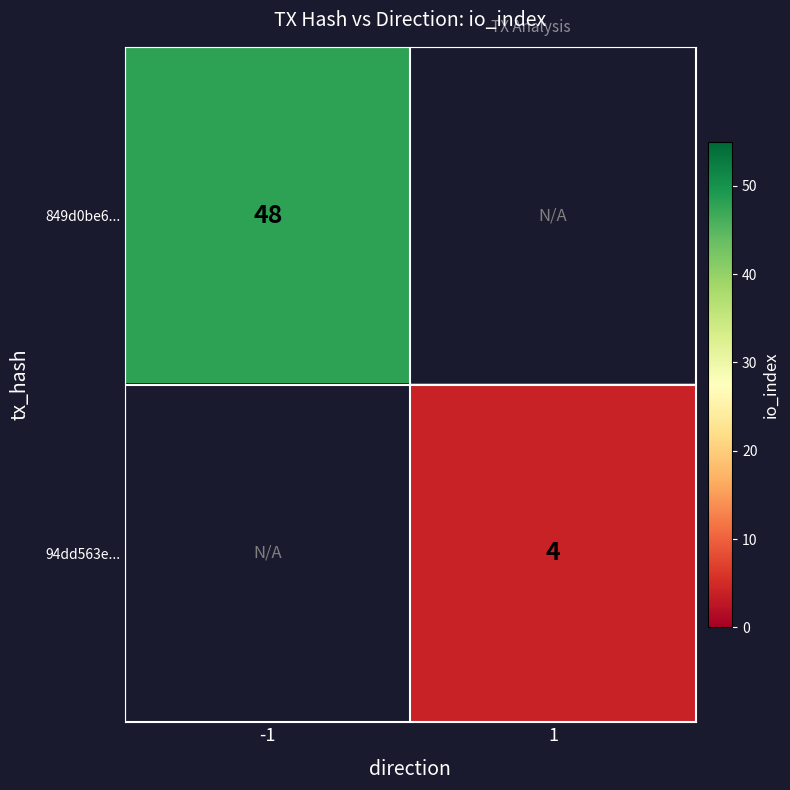

Is the value of 94dd563e... at 1 greater than the value of 849d0be6... at -1?

No